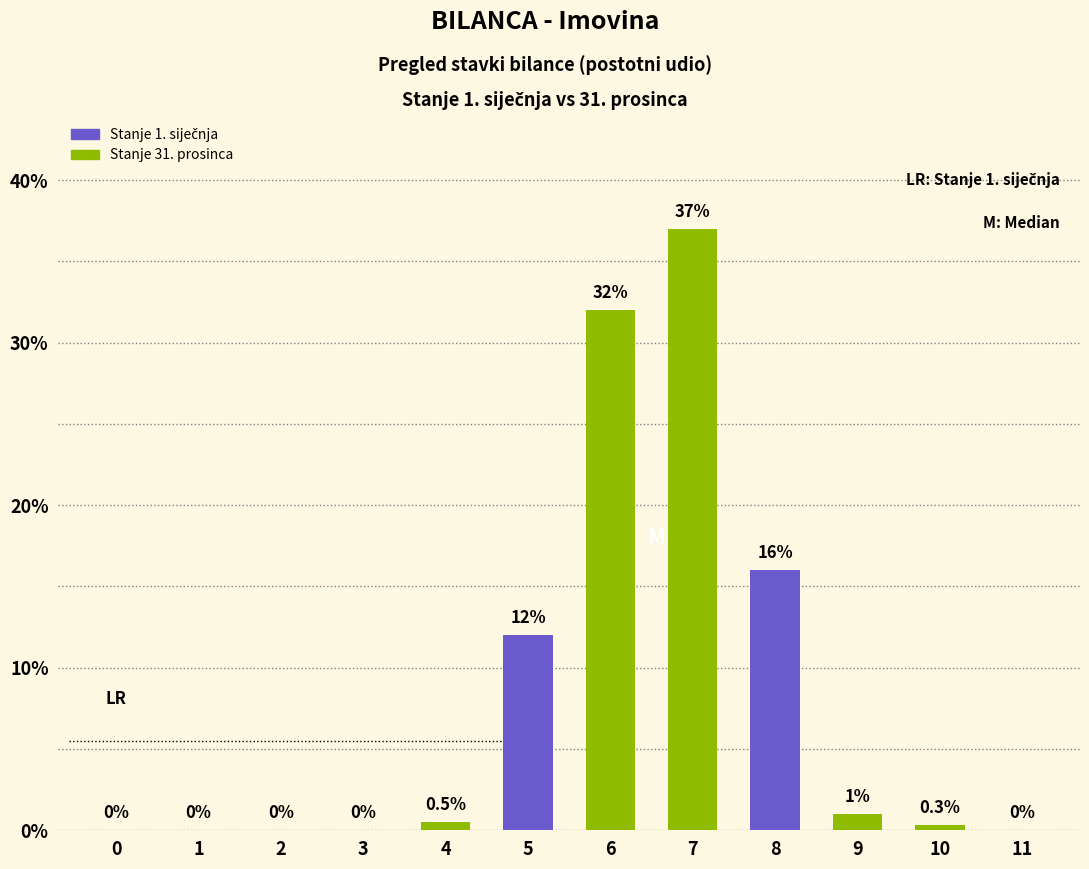

Rank the series by their maximum value, from lowest to highest.

Stanje 1. siječnja, Stanje 31. prosinca